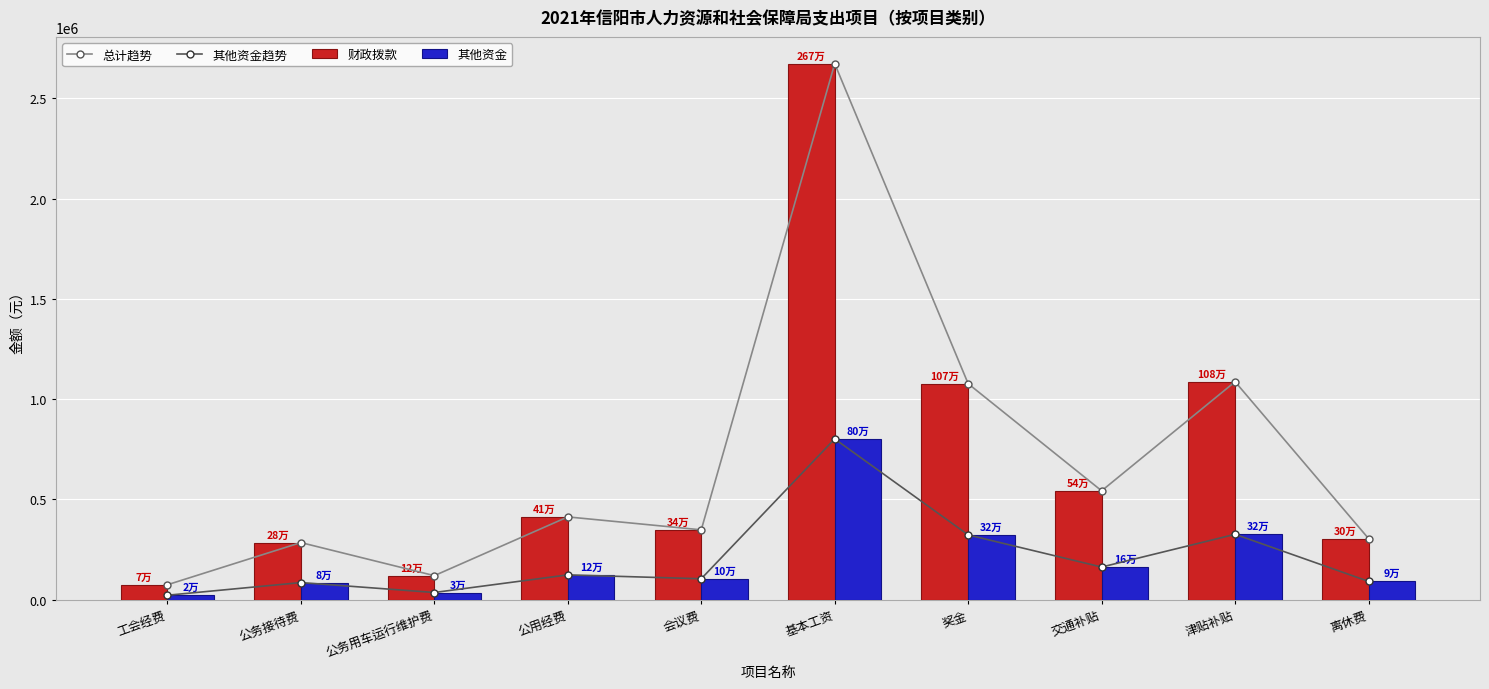

At which category does the chart reach its minimum across all series?

工会经费